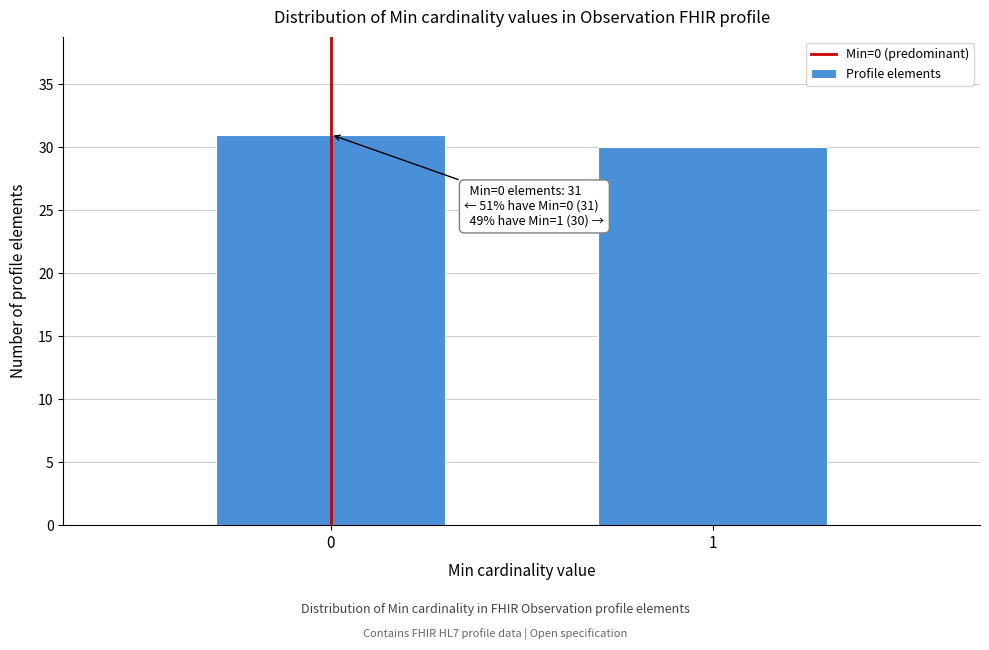

Reading left to right, what are all the values shown in this chart?

31	30